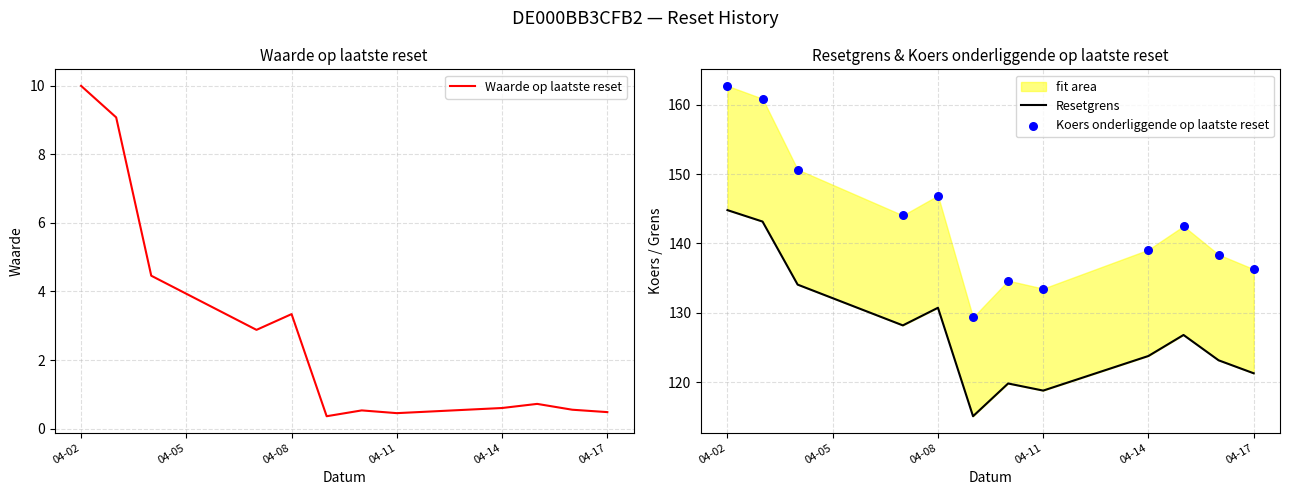

Which series has the largest total across all categories?

Koers onderliggende op laatste reset